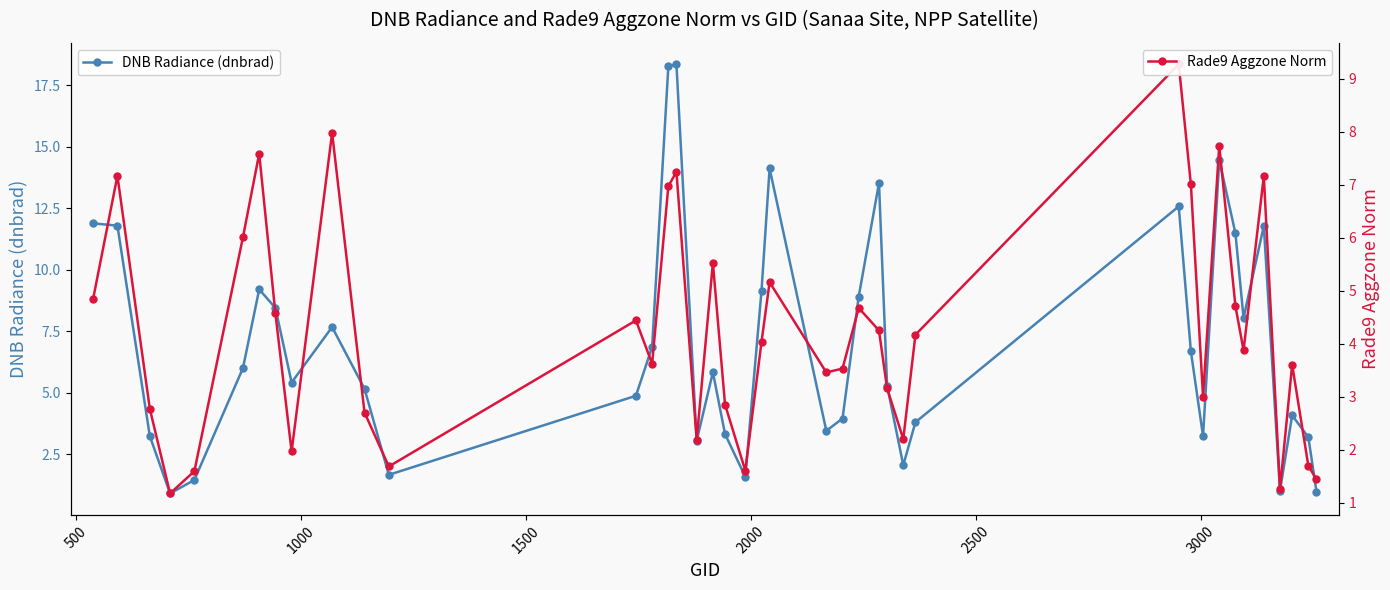

What is the value of the DNB Radiance (dnbrad) point at the 15th from the left?

18.3